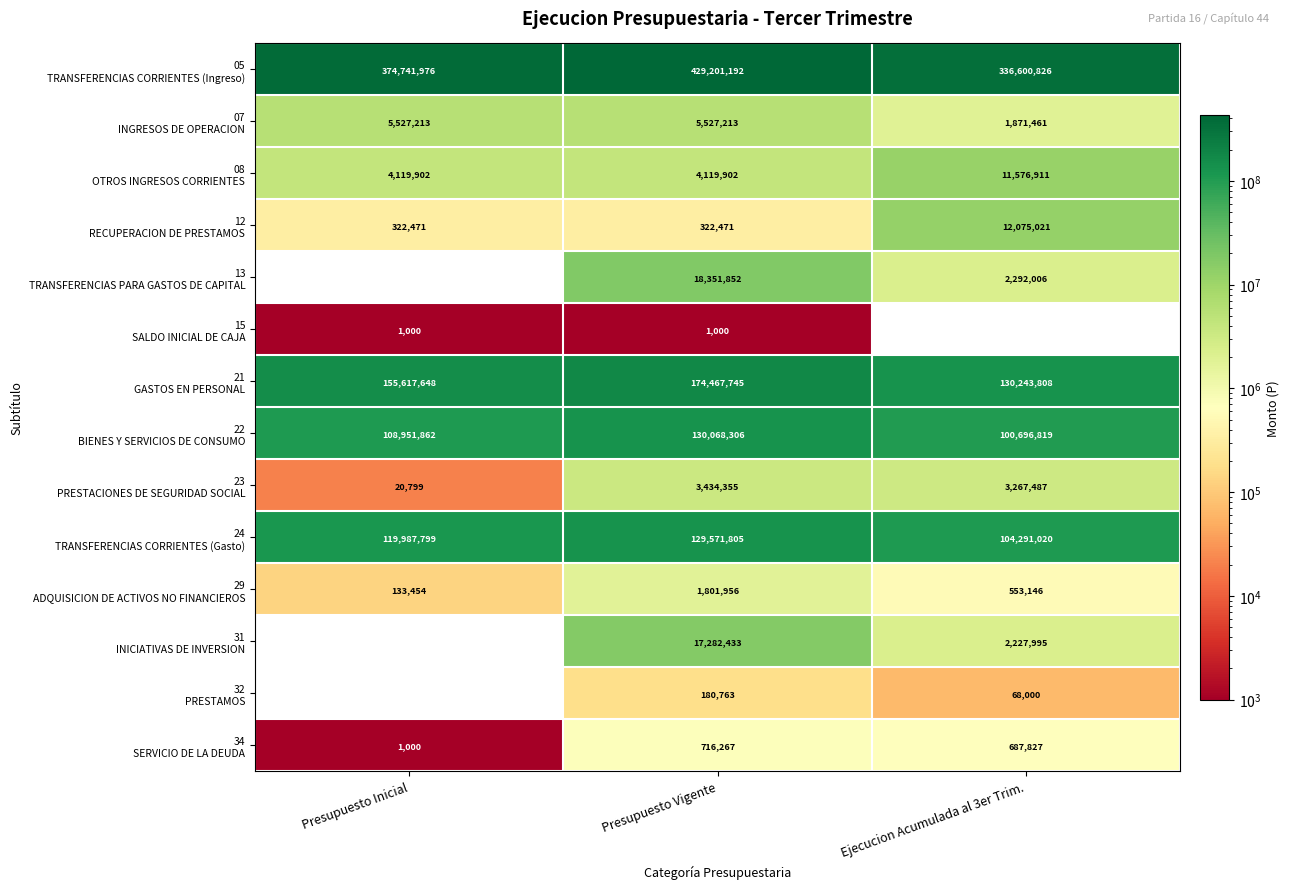

At how many categories does at least one series exceed 169462633?

3